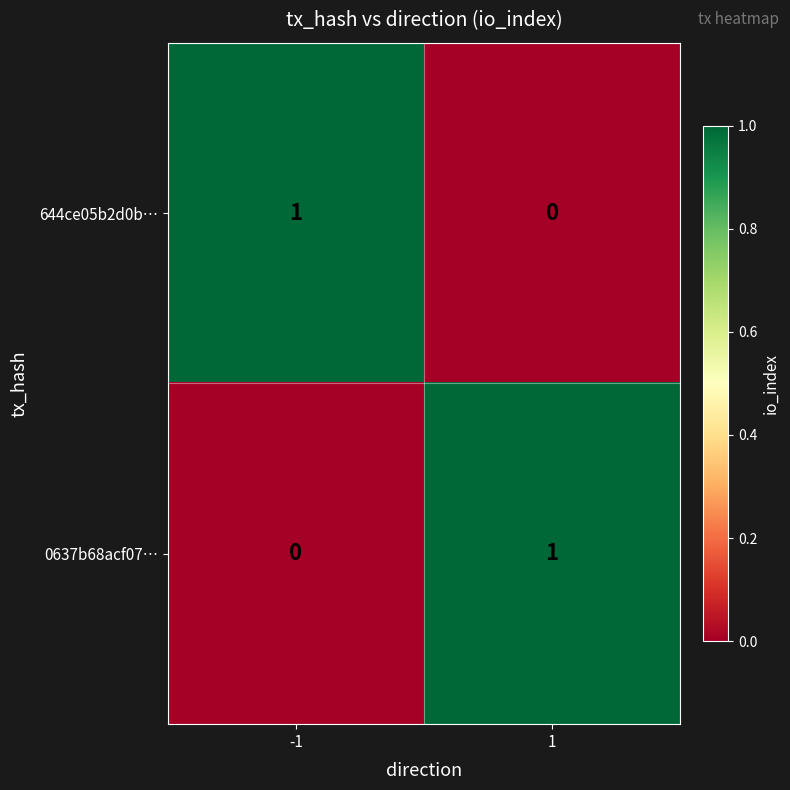

List the labels in order of 644ce05b2d0b… value, largest first.

-1, 1